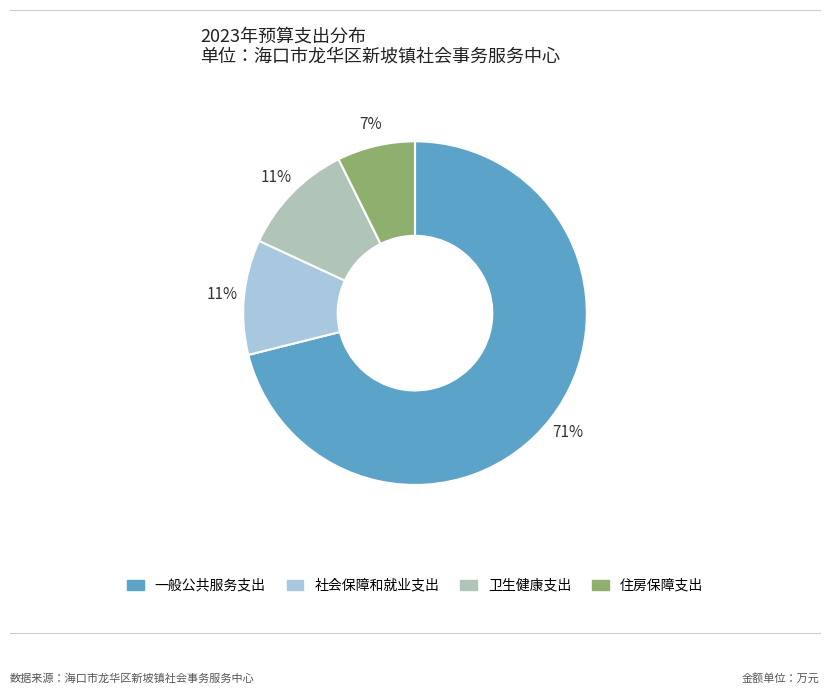

Which category has the smallest portion of the pie?

住房保障支出